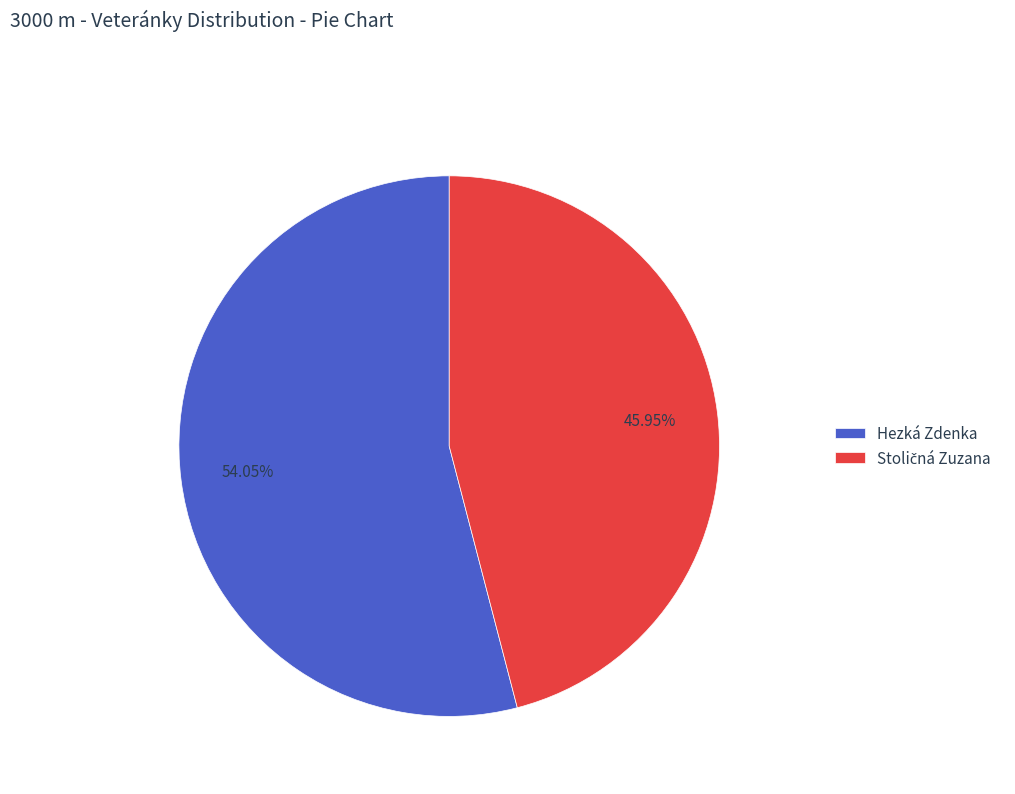

Is there a majority slice in this chart?

Yes